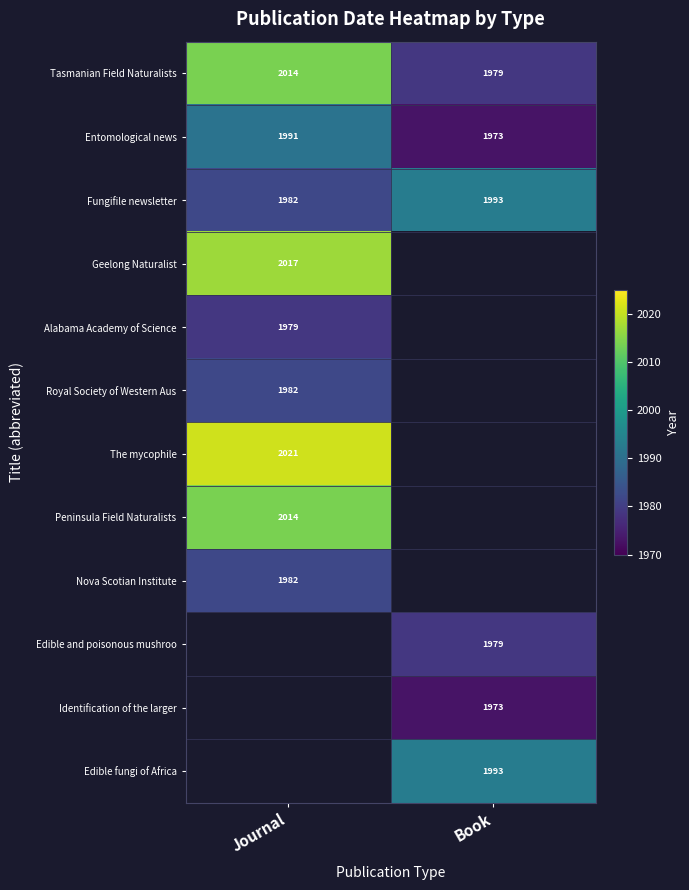

Is it true that Nova Scotian Institute equals 1345.3 at Journal?

False